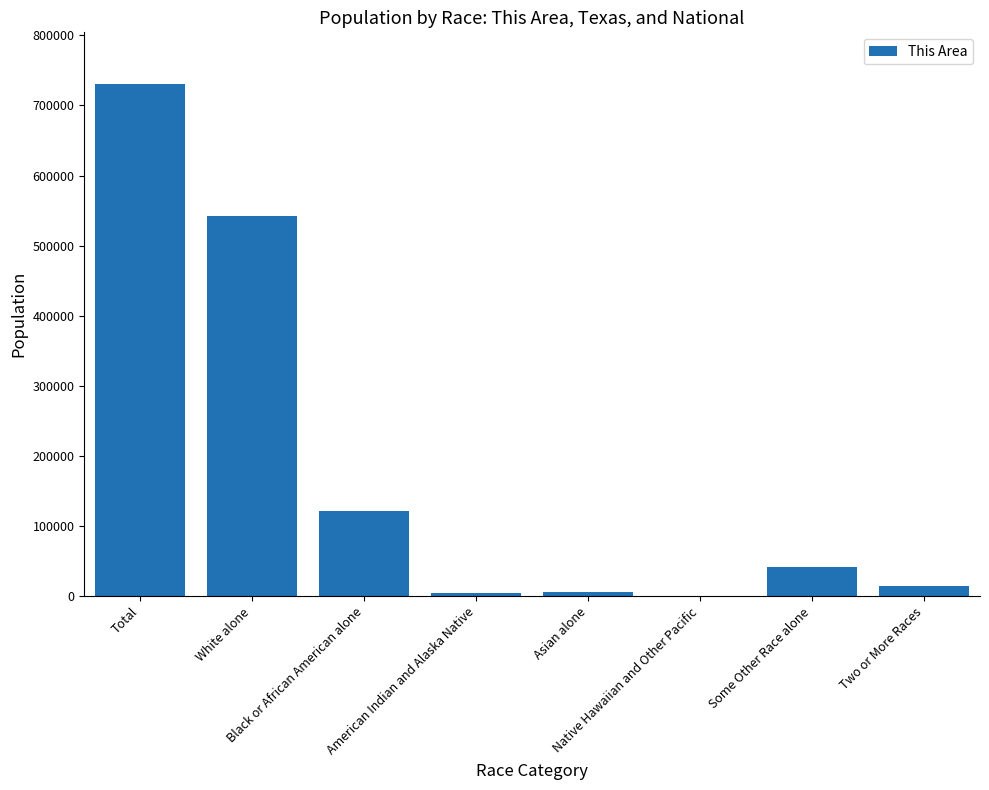

Are the bars horizontal?

No